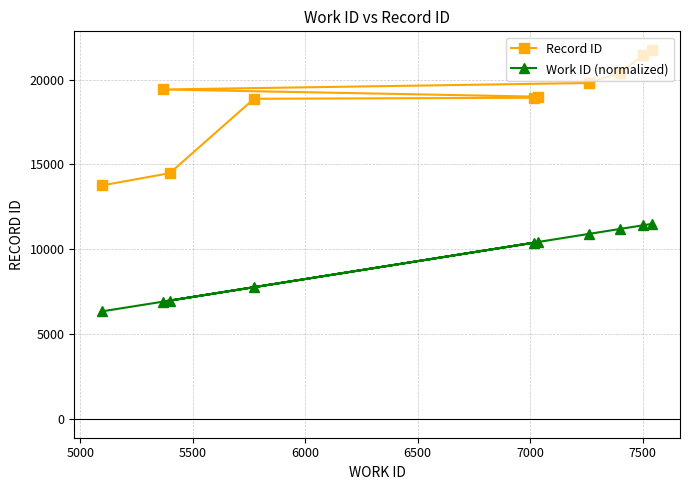

Which series has the largest range (max minus min)?

Record ID